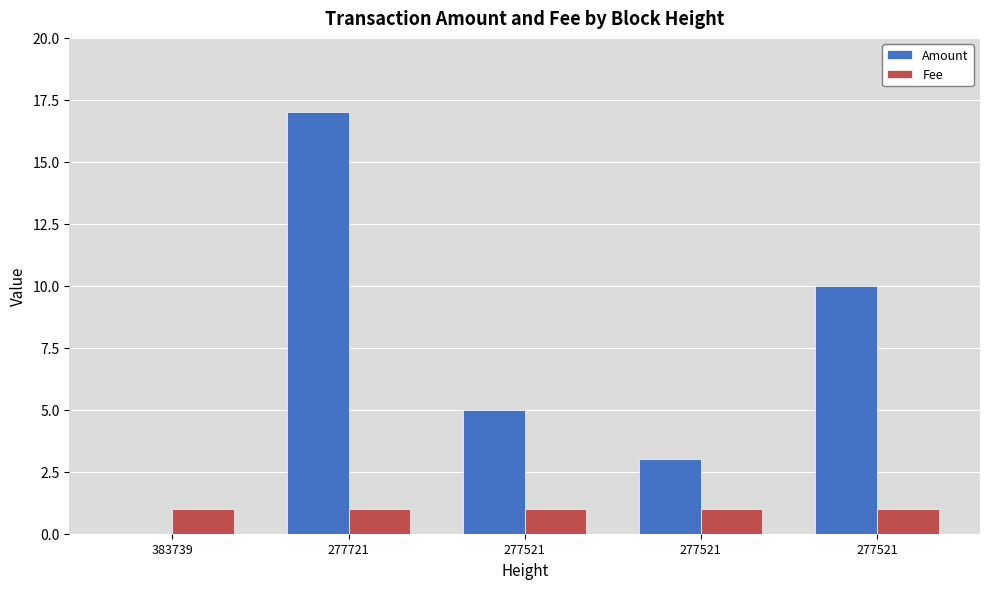

Rank the series by their average value, from lowest to highest.

Fee, Amount